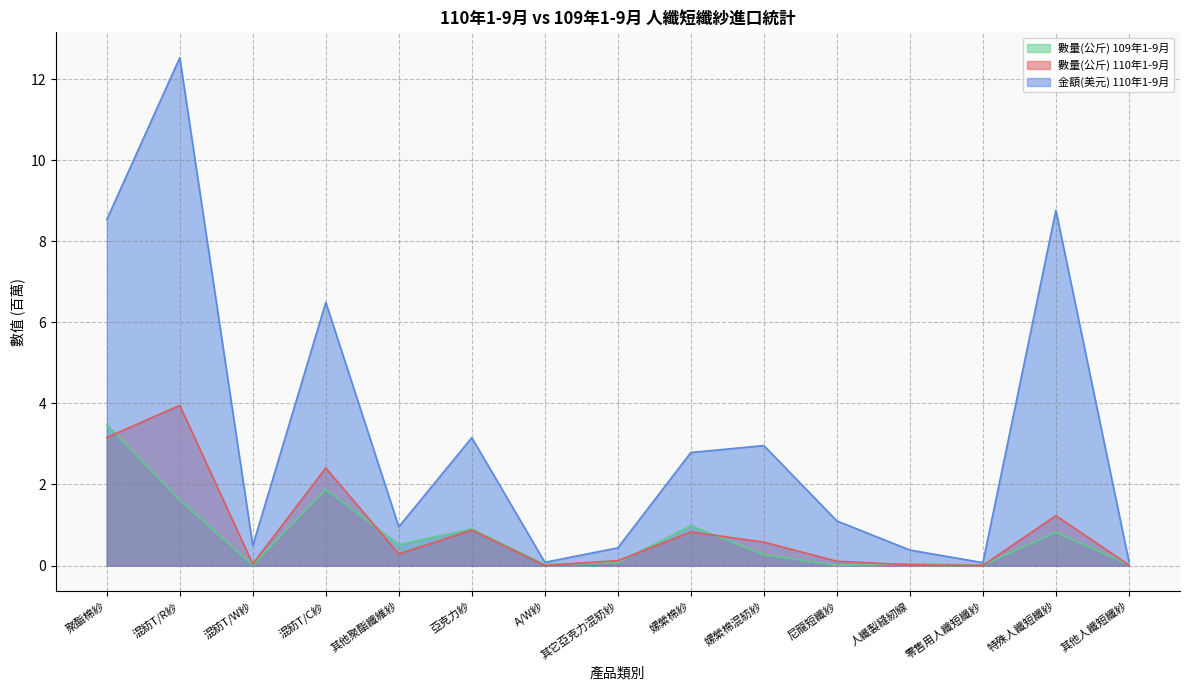

Which series has the largest range (max minus min)?

金額(美元) 110年1-9月